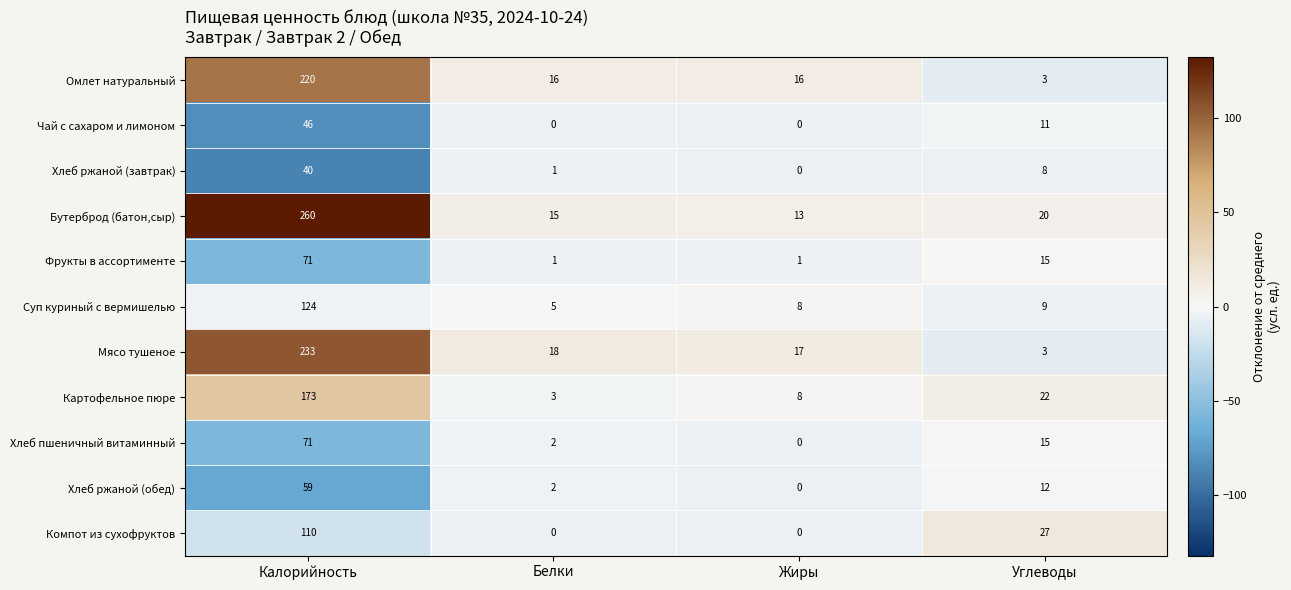

Between Калорийность and Белки, which series saw the biggest shift?

Бутерброд (батон,сыр)